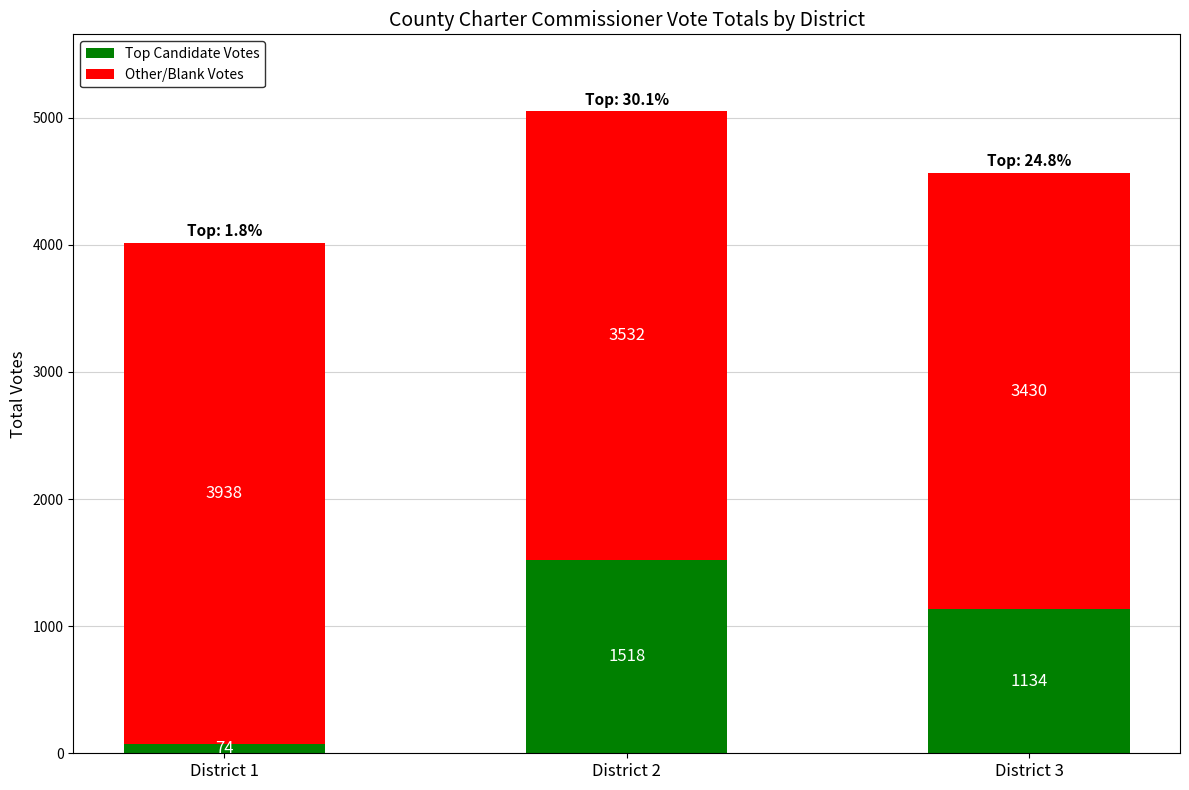

What is the value of the Top Candidate Votes bar at the 2nd from the left?

1518